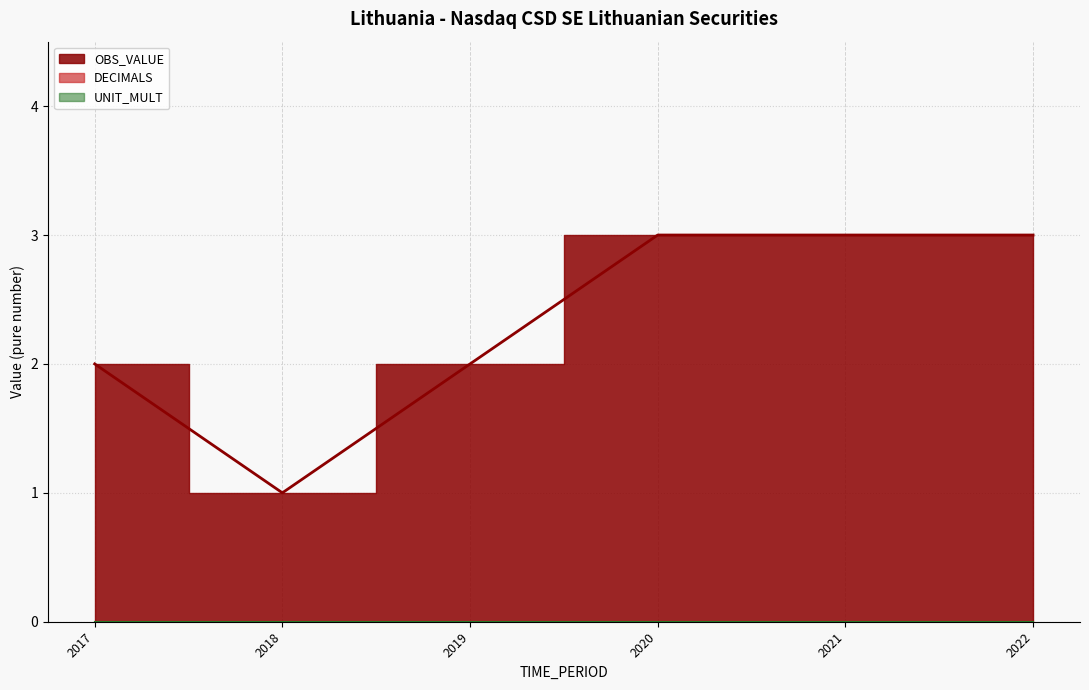

What is the difference between the second highest and second lowest values in the OBS_VALUE series?

1